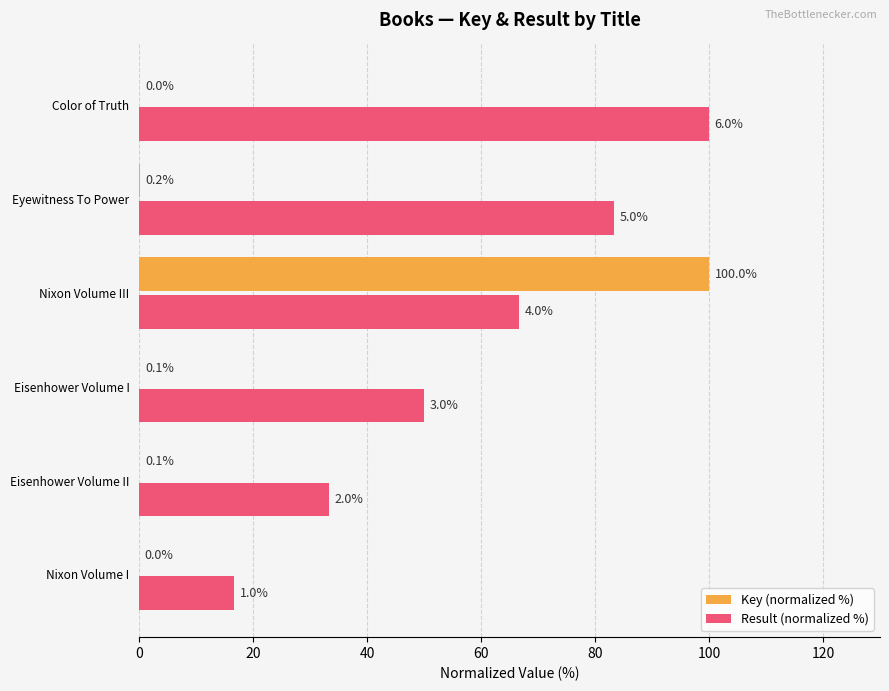

At which category is the sum across all series the highest?

Nixon Volume III